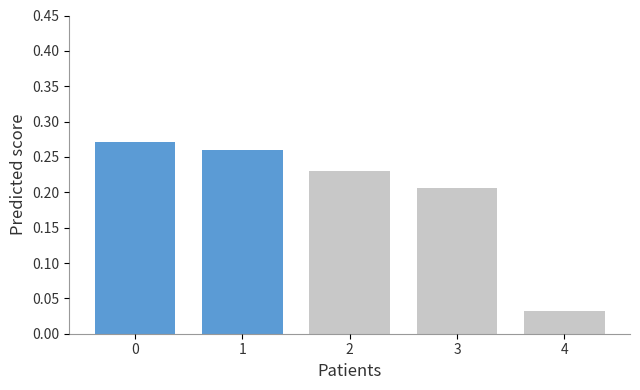

The value at 2 is 0.3. True or false?

False